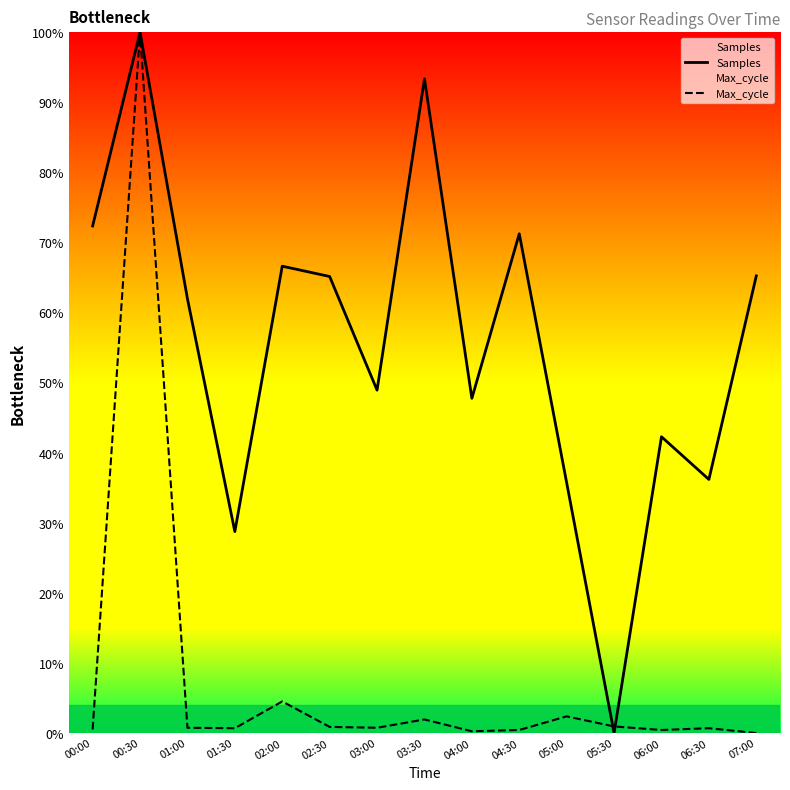

Where is the first local minimum for Max_cycle?

01:30